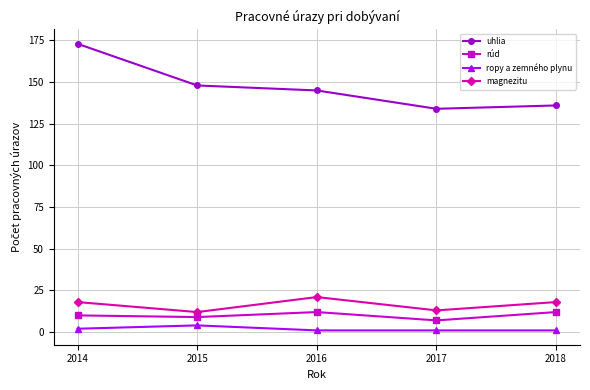

Reading left to right, list all the values displayed in this chart.

uhlia: 2014=173	2015=148	2016=145	2017=134	2018=136
rúd: 2014=10	2015=9	2016=12	2017=7	2018=12
ropy a zemného plynu: 2014=2	2015=4	2016=1	2017=1	2018=1
magnezitu: 2014=18	2015=12	2016=21	2017=13	2018=18